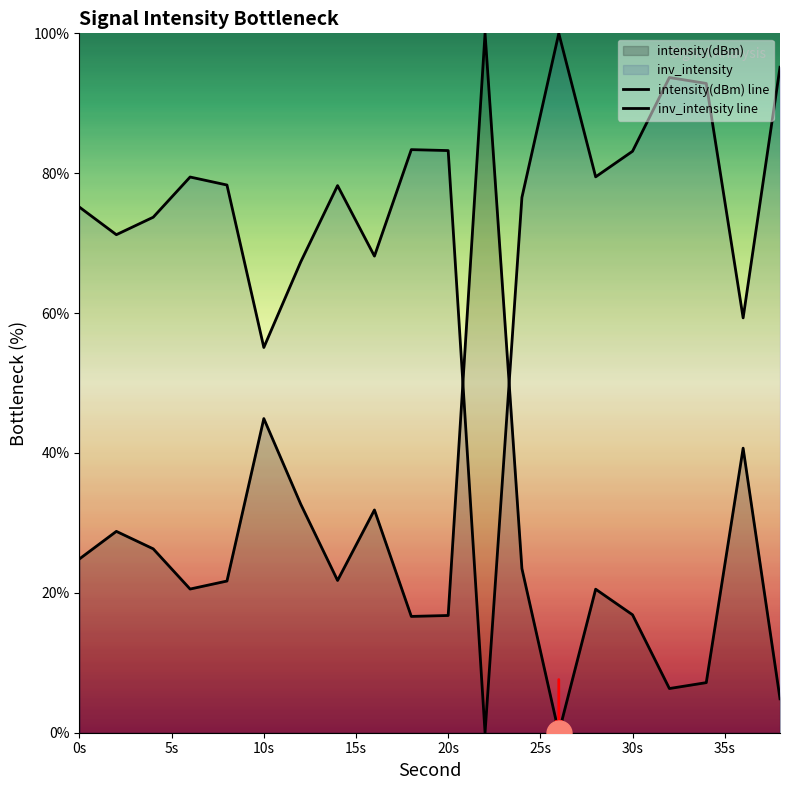

How many data points in intensity(dBm) line are less than 21?

9